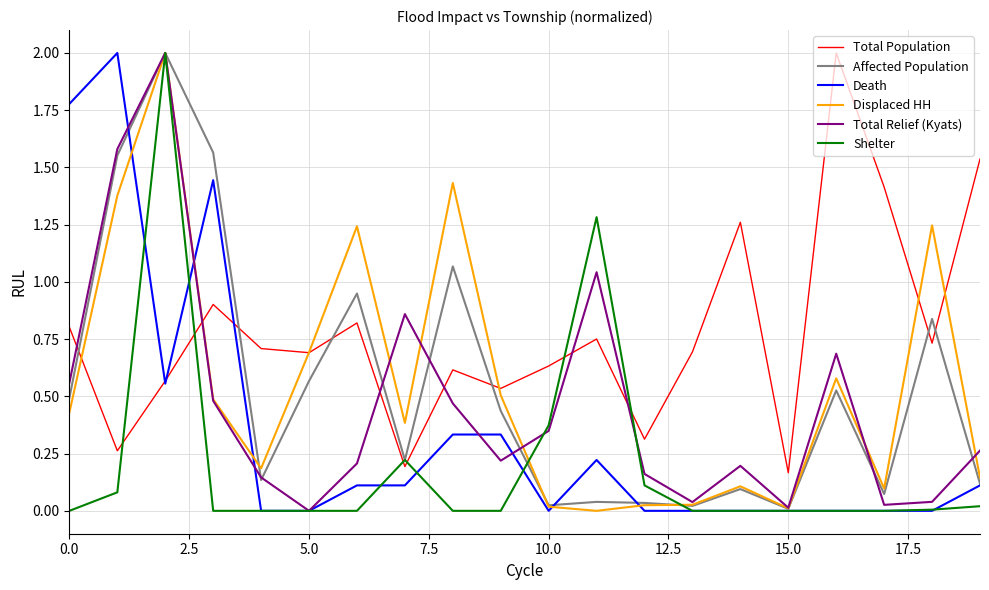

What is the difference between the maximum and minimum values in the Death series?

2.0